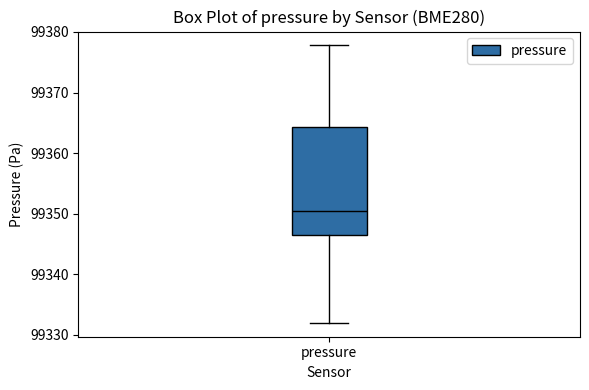

Where does the lower whisker of the box for pressure end on the y-axis? The values are not printed on the chart, so give them approximately, as read against the axis.

99332